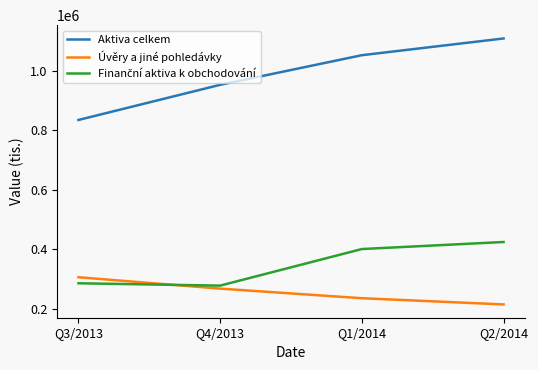

What is the difference between the Aktiva celkem values at Q4/2013 and Q1/2014?

99799